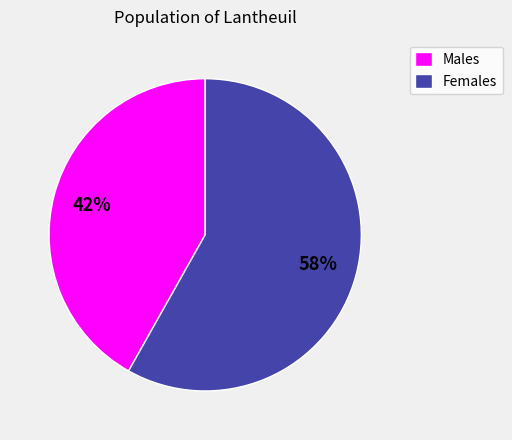

Approximately how many times larger is the value at Males compared to Females?

0.7